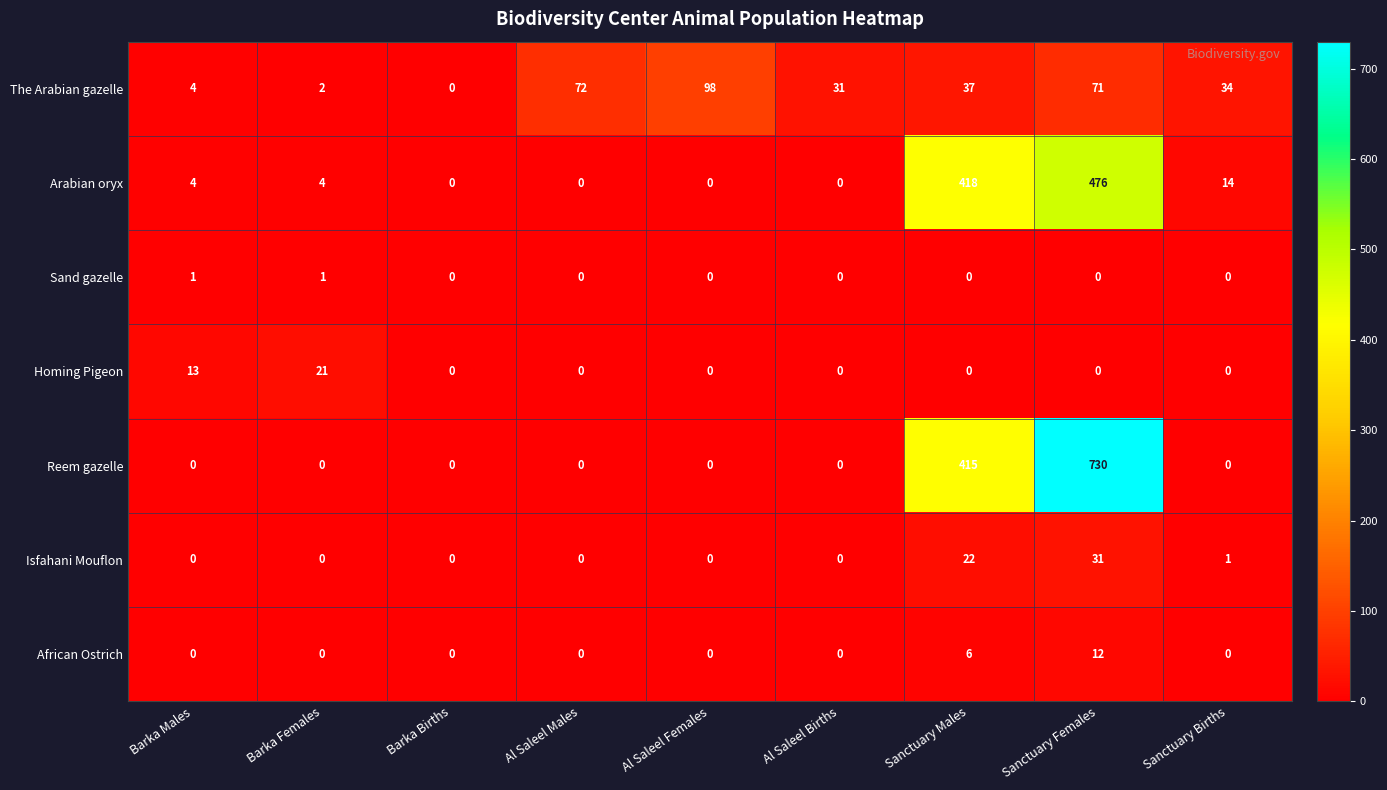

How many positive values does the African Ostrich series have?

2